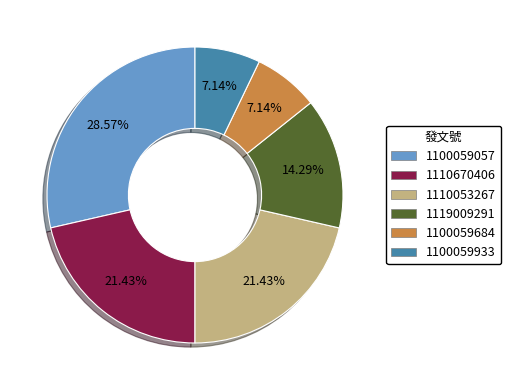

Does any single category account for the majority?

No